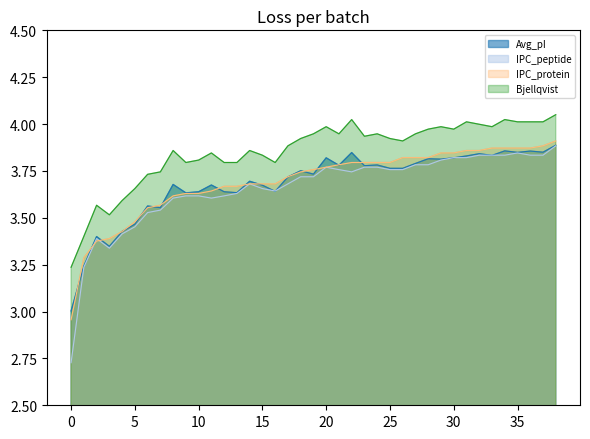

Is it true that the value at 22 is 3.8?

True